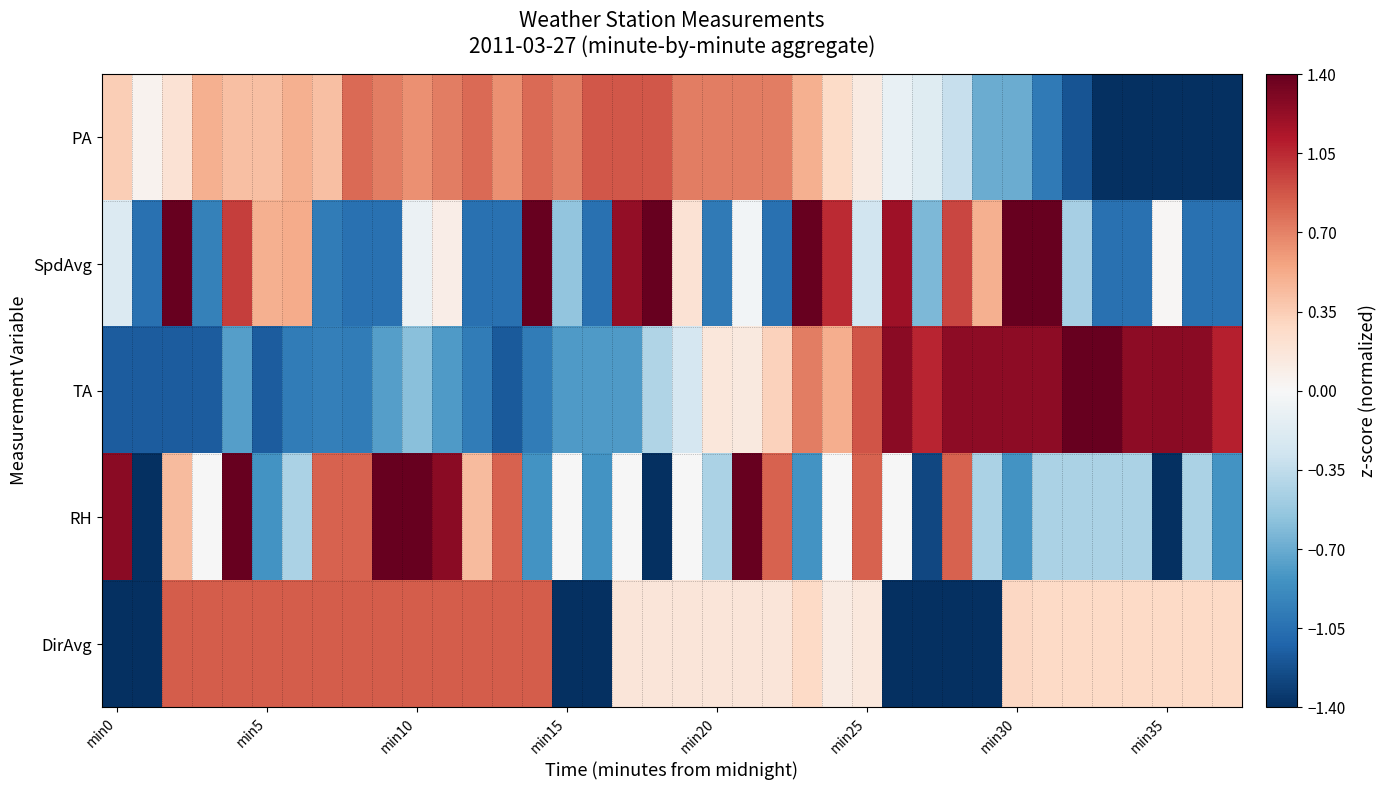

Count the number of categories in the chart.

38